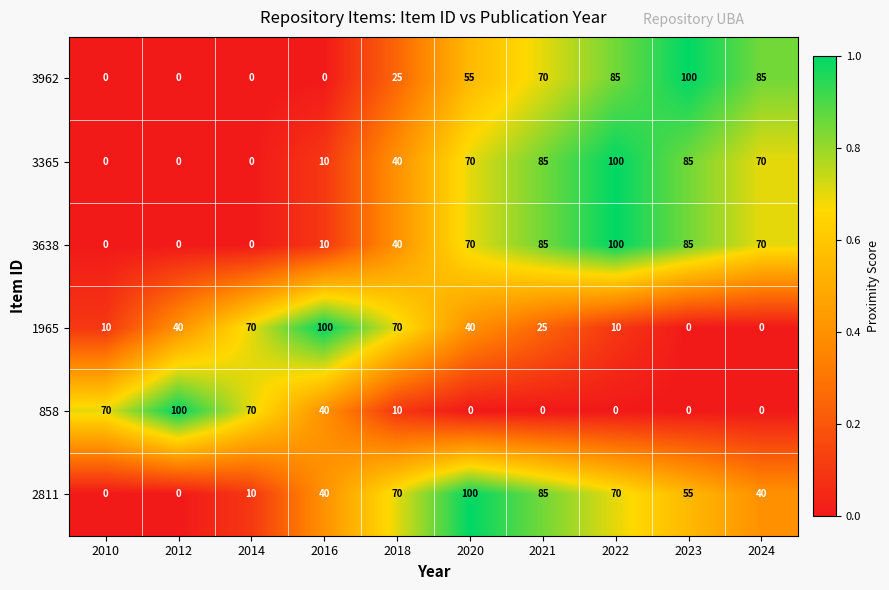

What is the greatest value displayed?

100